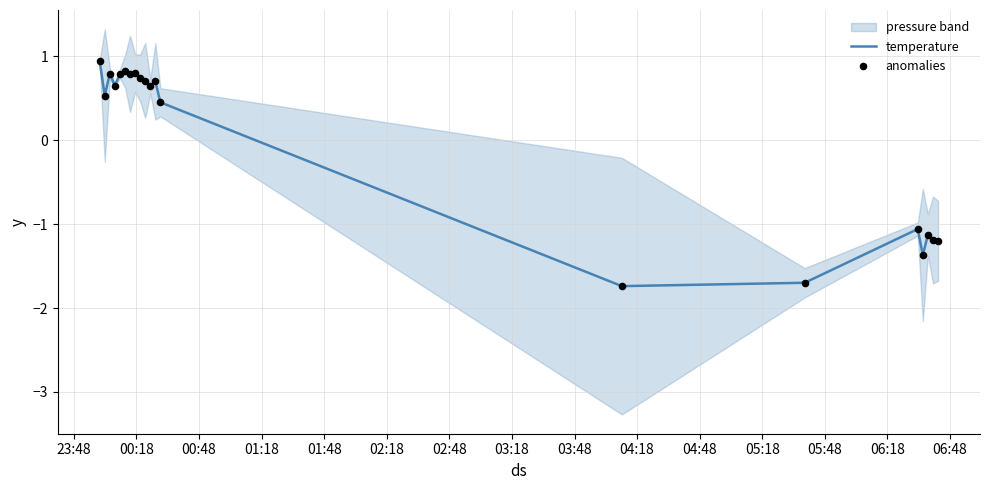

What is the minimum value for temperature?

-1.7